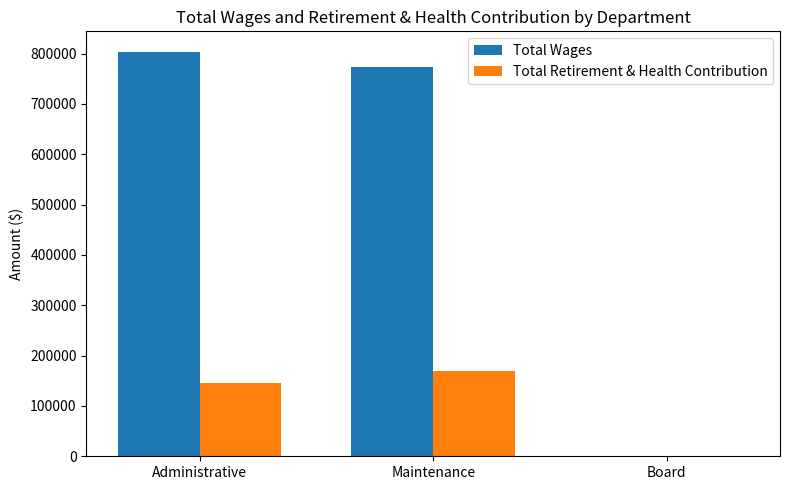

Where does the Total Wages series first go above 772884?

Administrative